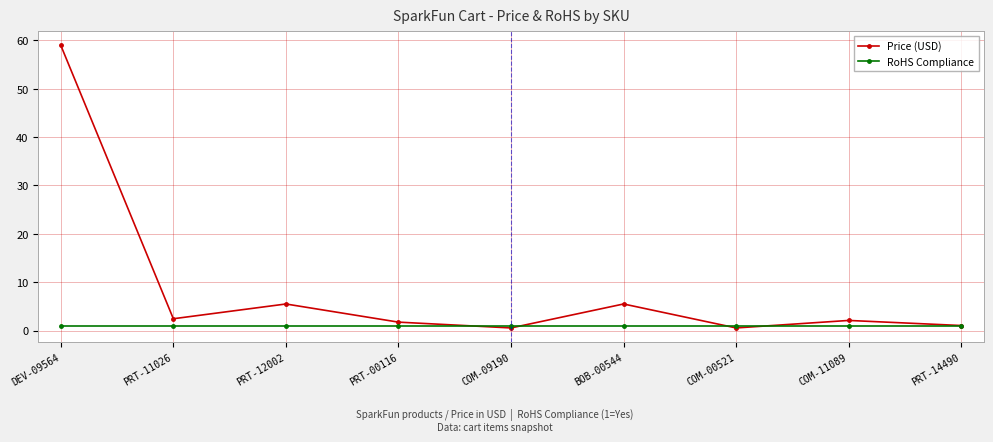

True or false: Price (USD) has a value of 5.5 at BOB-00544.

True